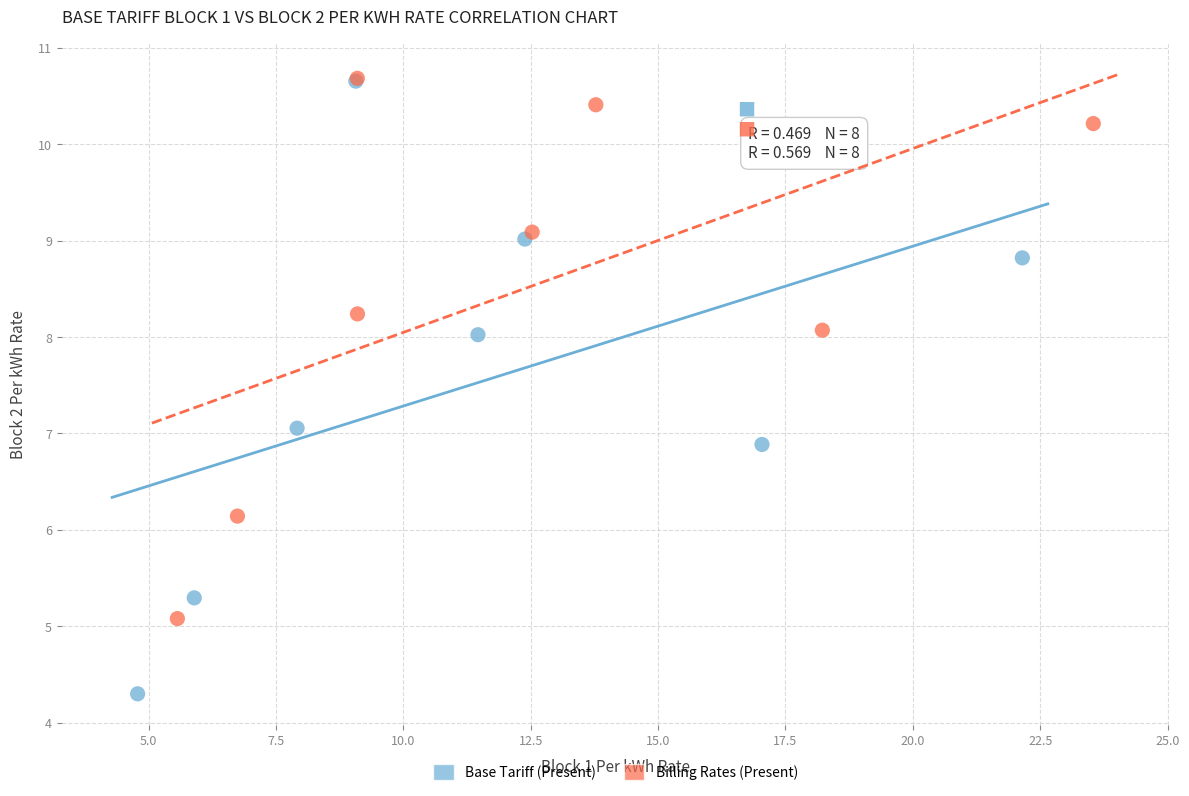

Which series has the largest Y range (max minus min)?

Base Tariff (Present)